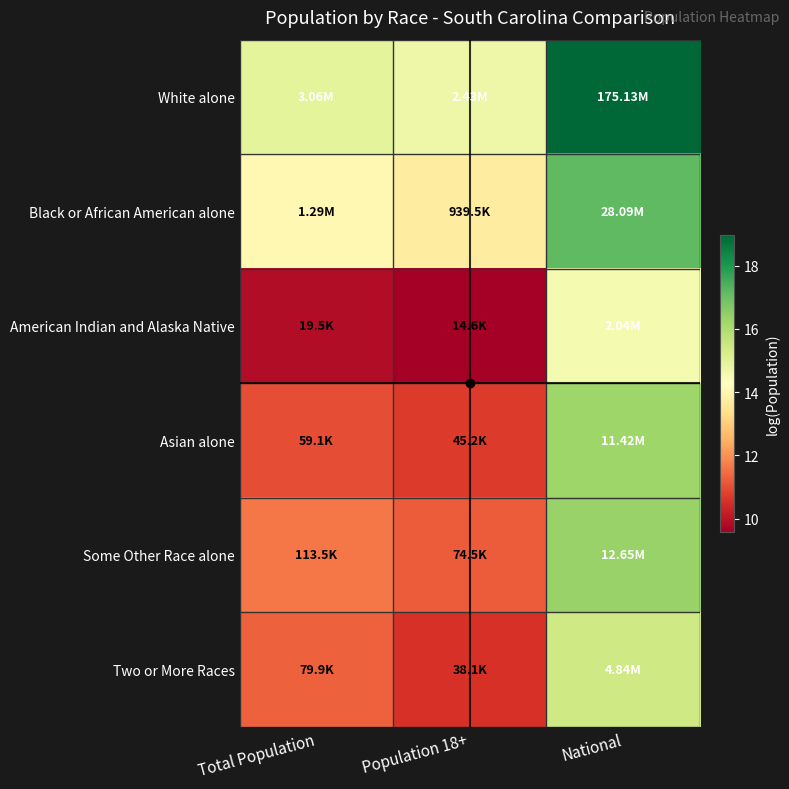

At how many categories does at least one series exceed 17?

1